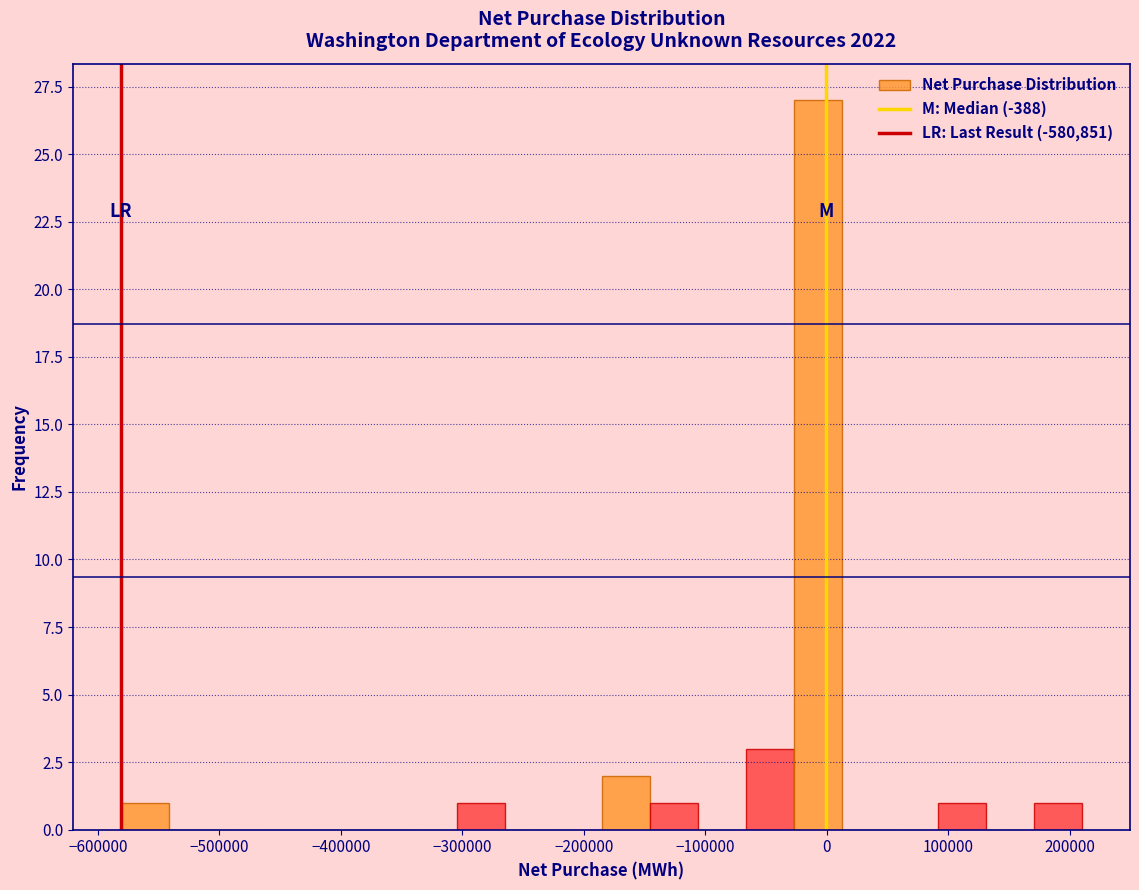

Read against the x-axis, roughly where is the centre of the tallest bar?

-10000